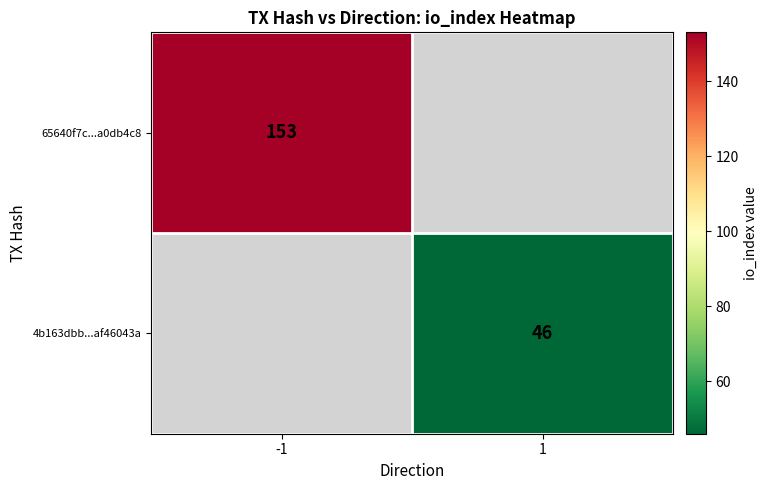

Is the value of 4b163dbb...af46043a at 1 greater than the value of 65640f7c...a0db4c8 at -1?

No